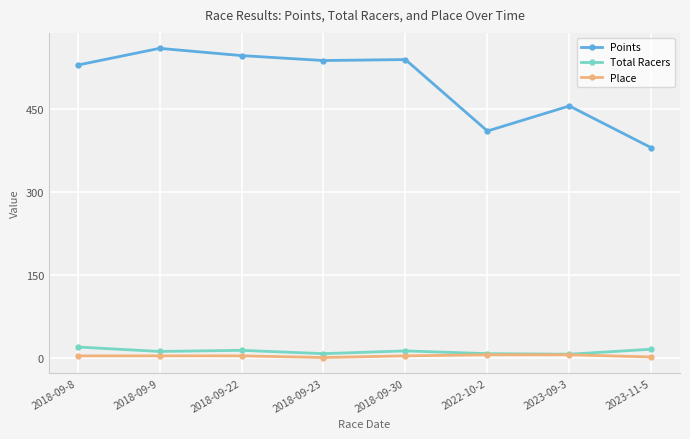

Read the Place value at 2022-10-2.

6.0